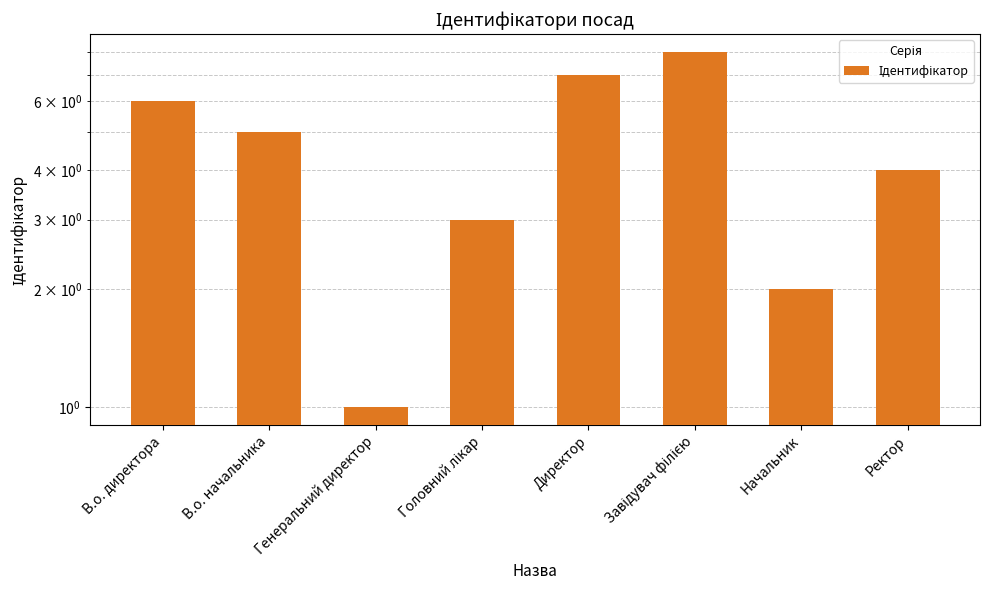

How many series are shown in this chart?

1